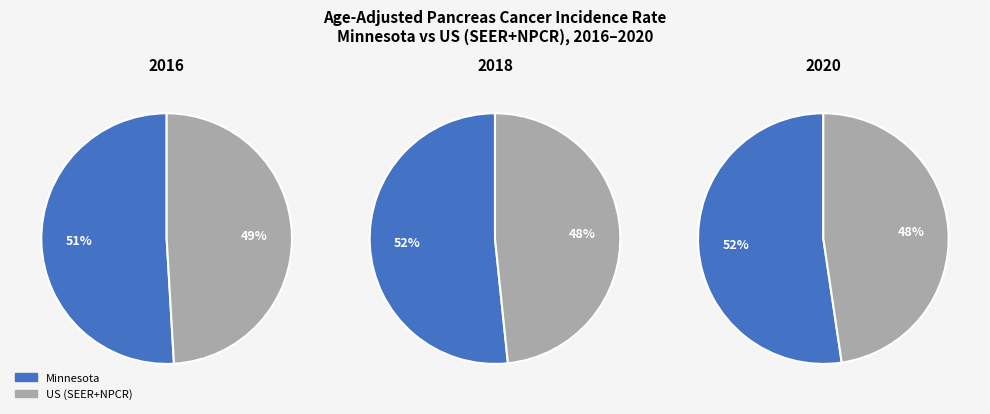

Rank the categories by value from lowest to highest.

US (SEER+NPCR), Minnesota